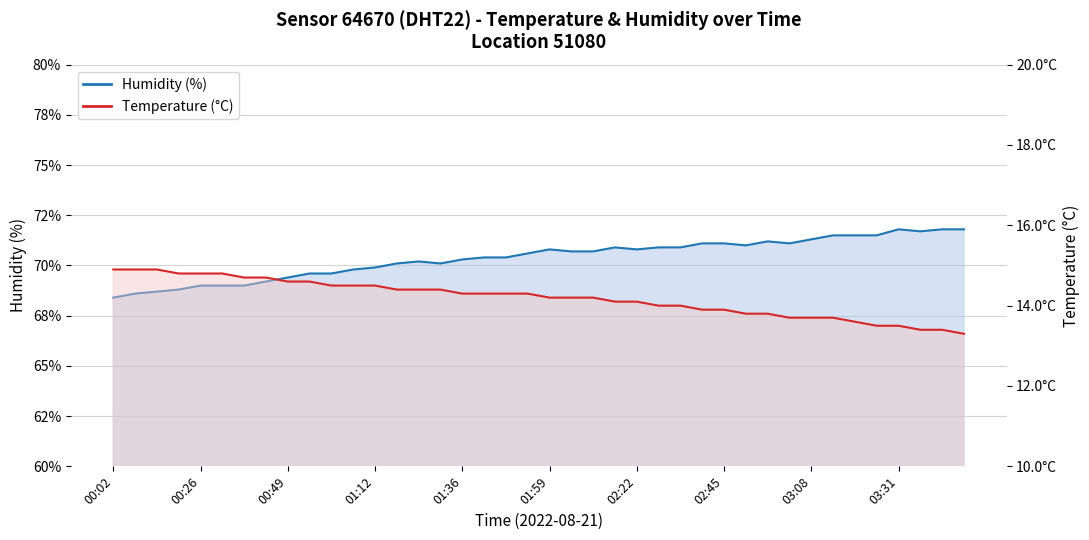

How many values in the humidity series exceed 70?

27